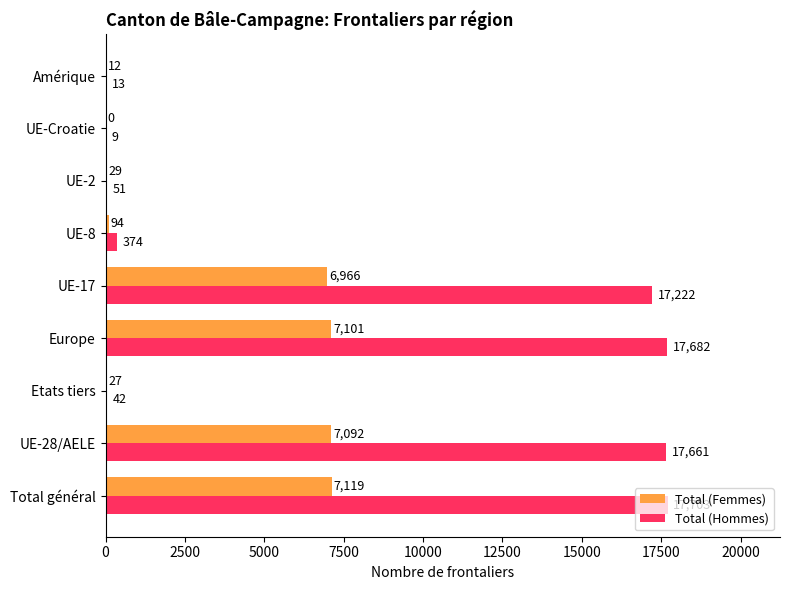

Which series changed the most between UE-28/AELE and UE-17?

Total (Hommes)